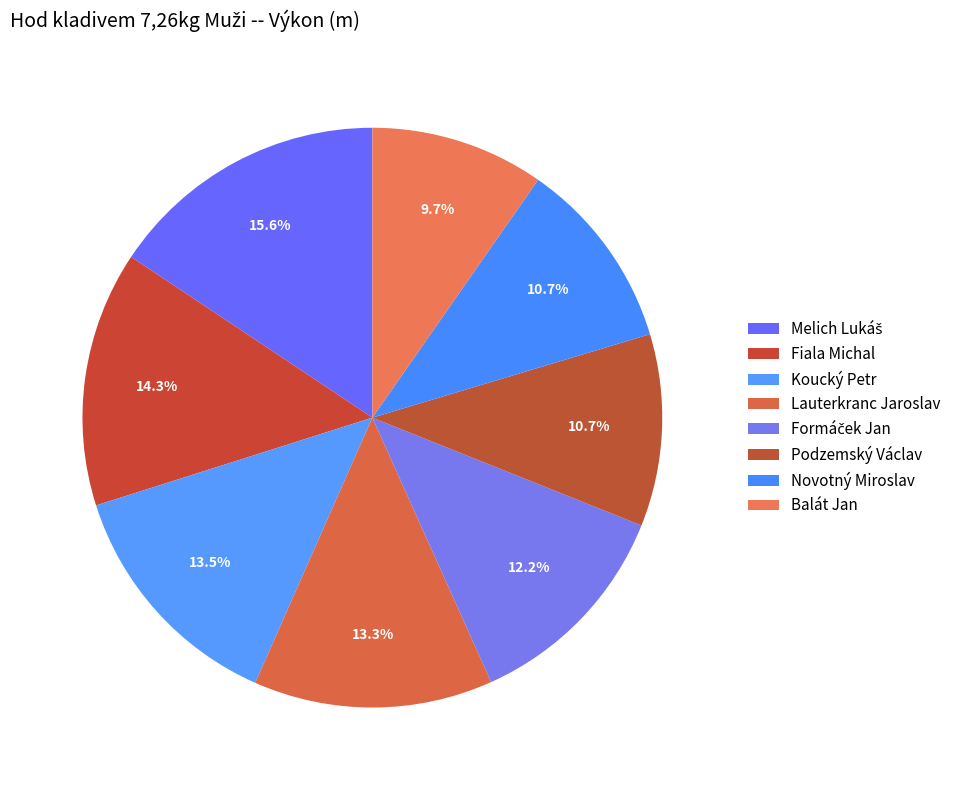

Which slice is the largest?

Melich Lukáš